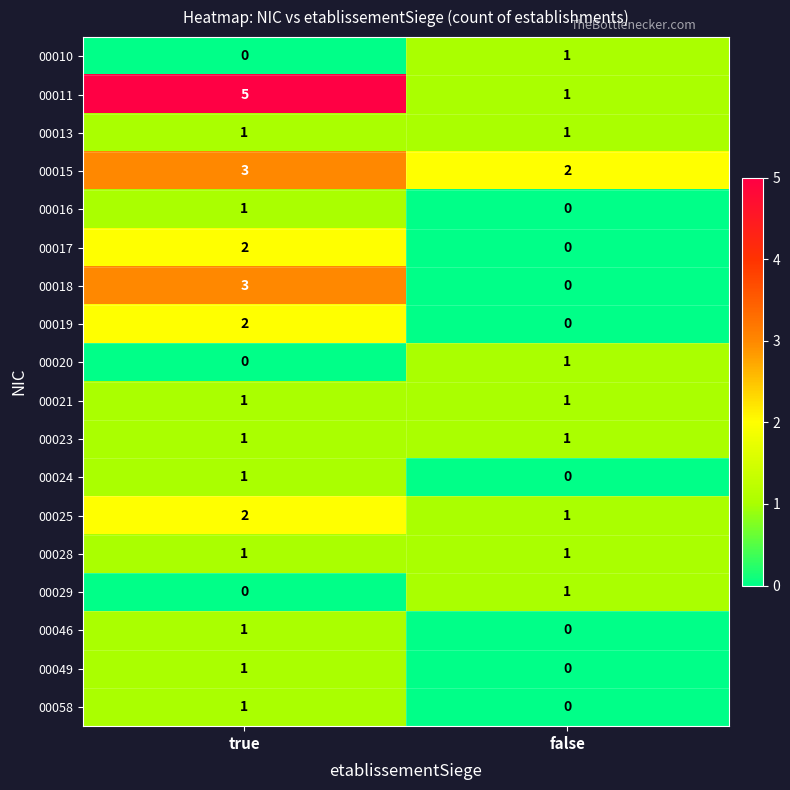

What value does the 00018 series have at true?

3